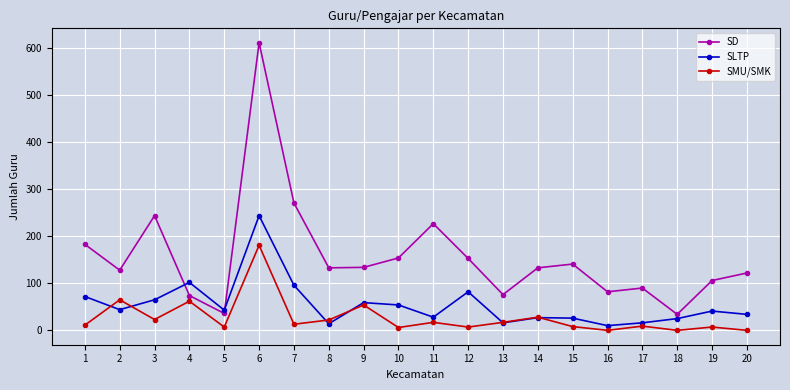

True or false: SD and SMU/SMK cross at least once.

False